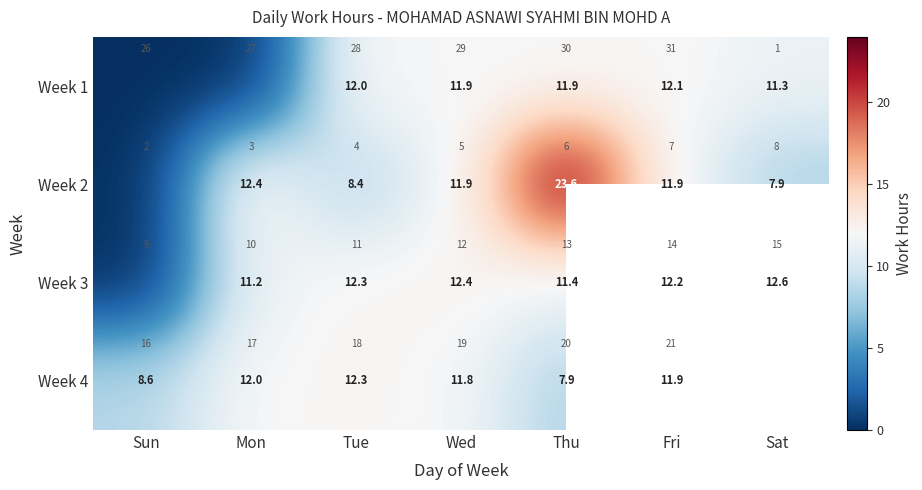

The value of Week 1 at Fri is 21.7. True or false?

False